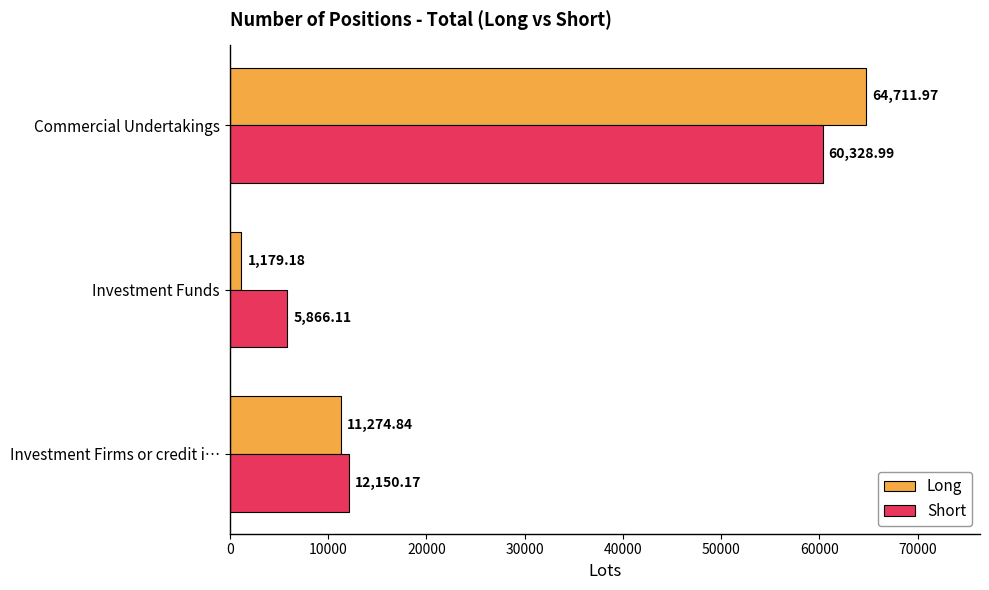

List the series in order of their peak value, lowest first.

Short, Long